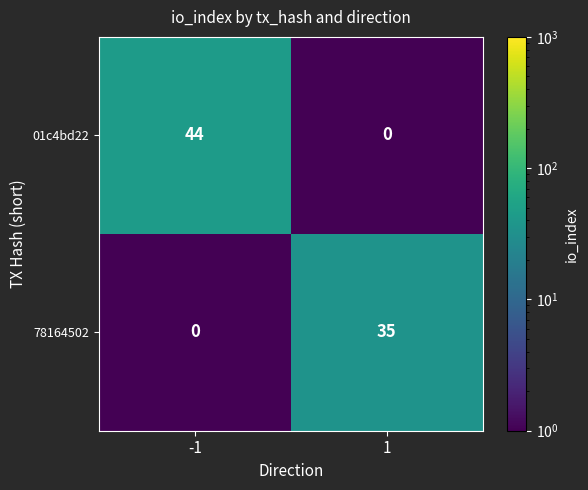

What is the spread (max minus min) of values at -1?

44